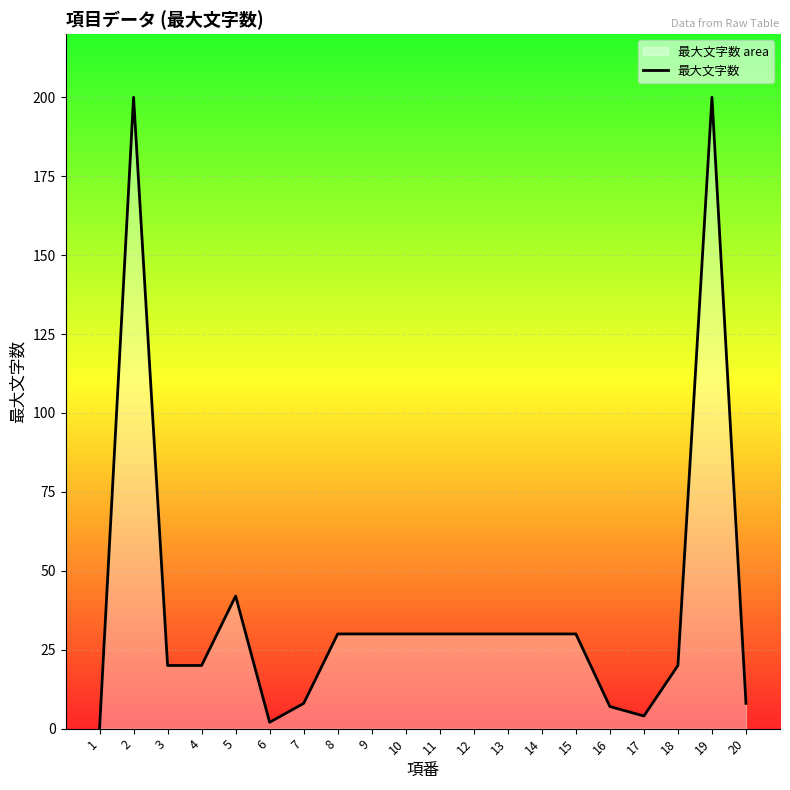

How many positive values are there?

19